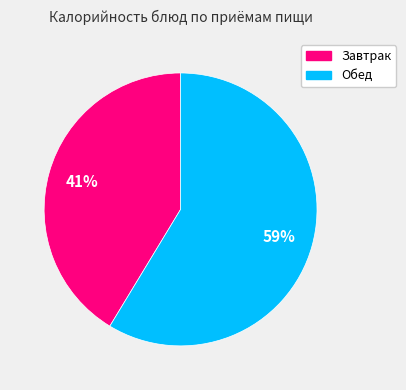

Does any single category account for the majority?

Yes